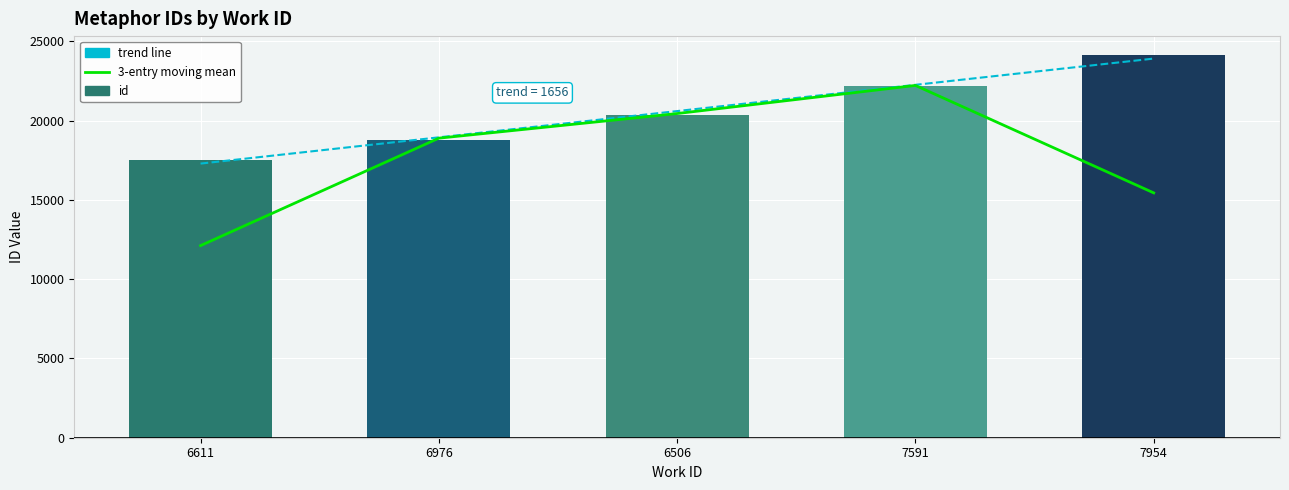

List the series in order of their peak value, highest first.

id, trend, 3-entry moving mean